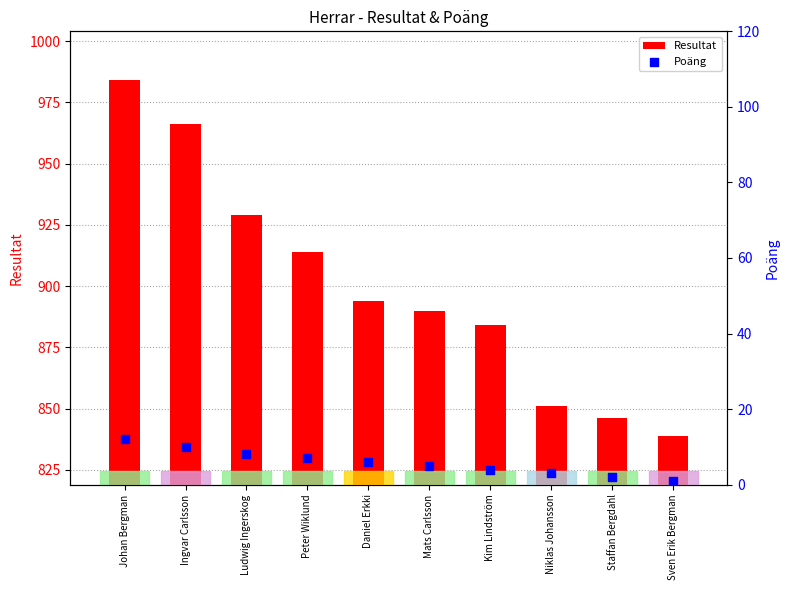

What are all the series names shown in the legend?

Resultat, Poäng